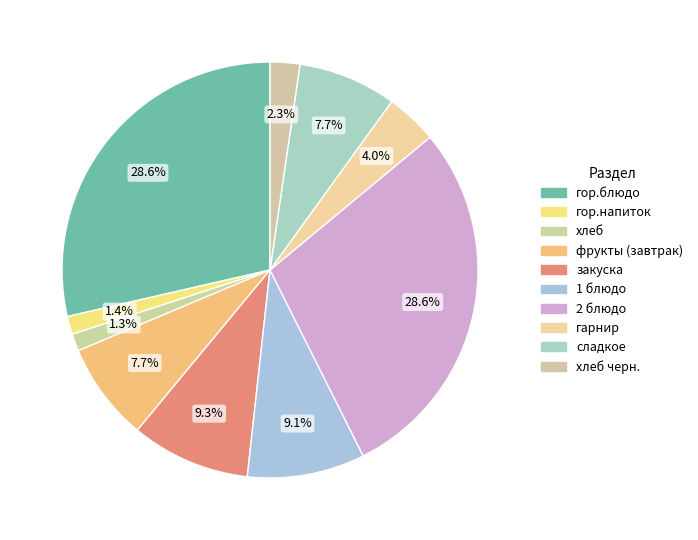

What portion of the pie excludes закуска?

90.7%